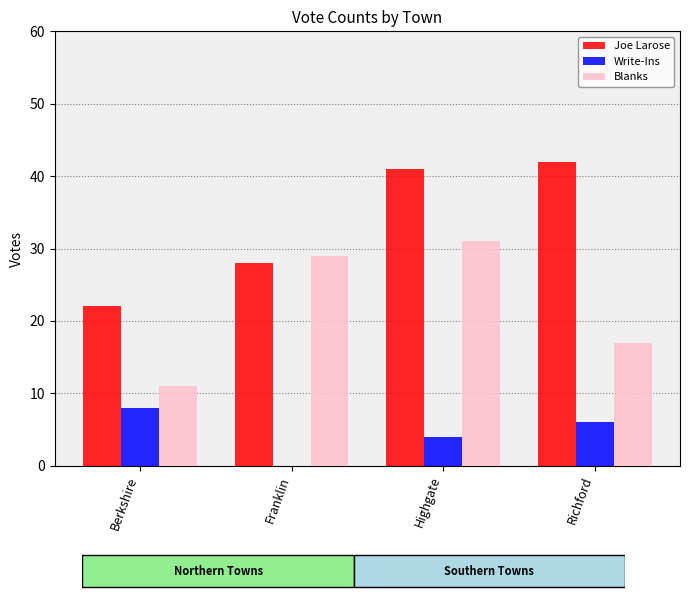

What is the greatest value displayed?

42